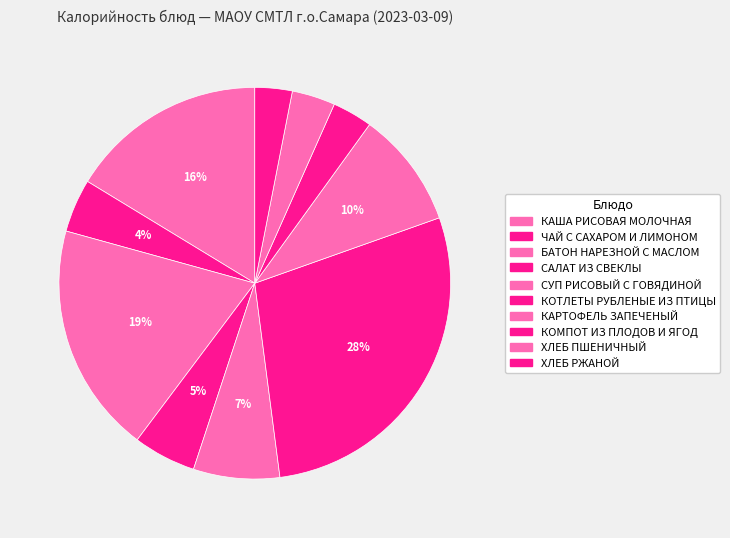

What percentage is the СУП РИСОВЫЙ С ГОВЯДИНОЙ slice, to the nearest percent?

7%